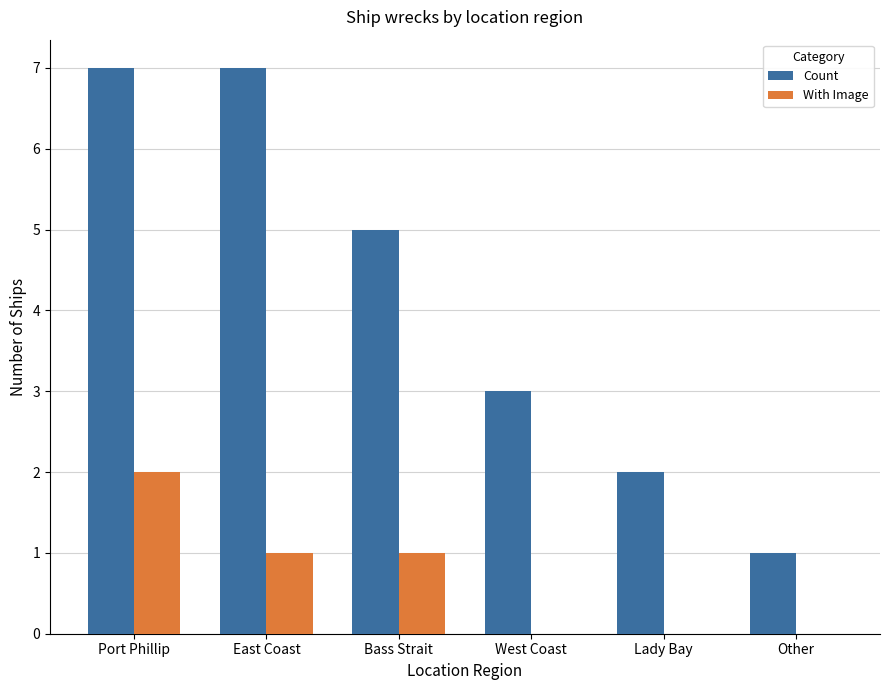

What is the total value across all series at West Coast?

3